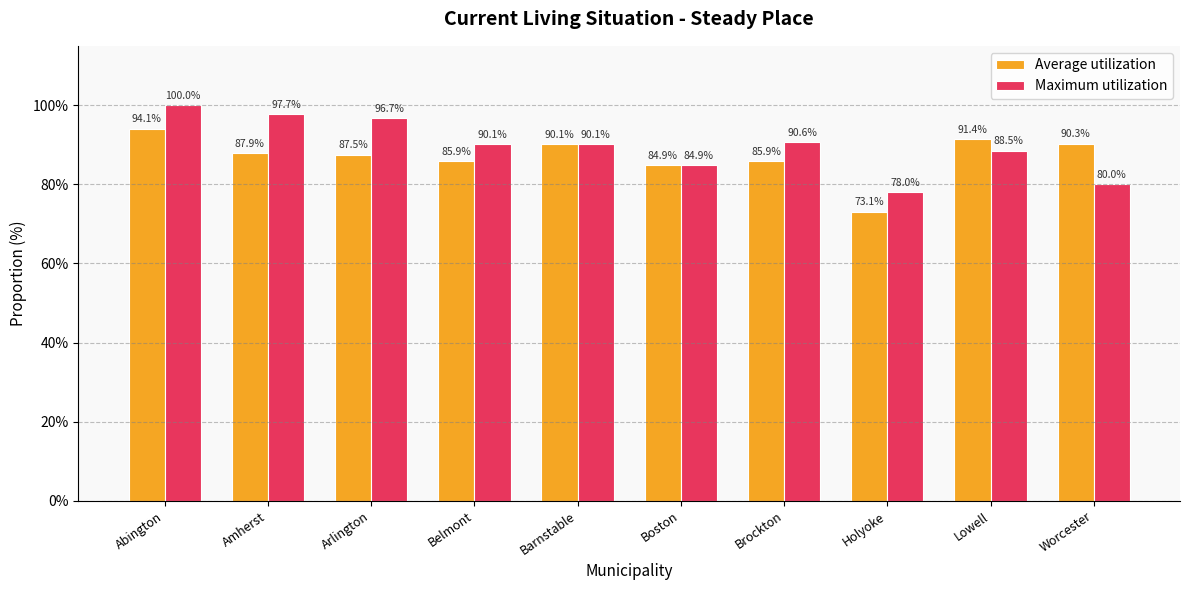

What is the average value of the Maximum utilization series?

89.7